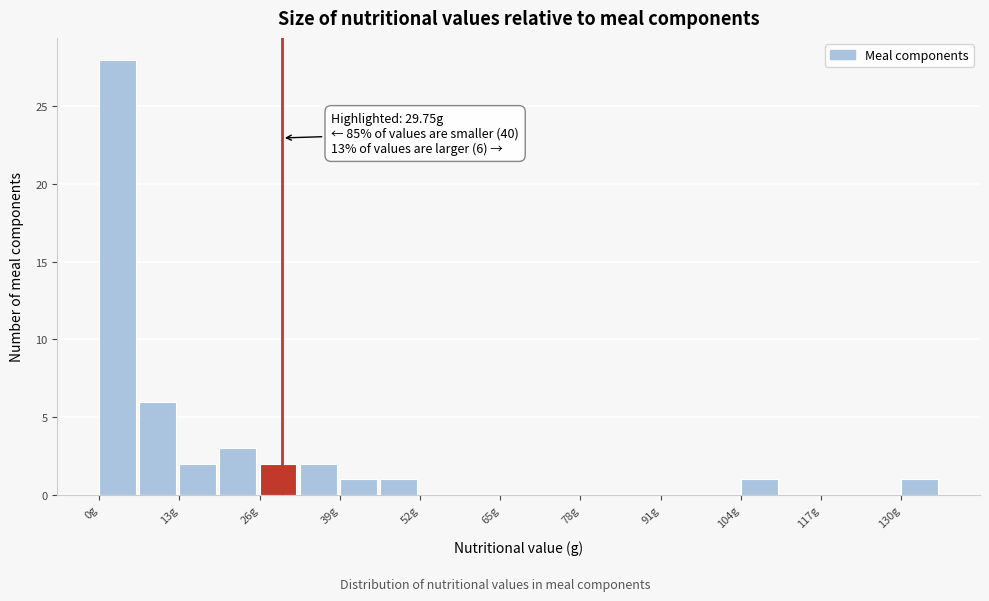

Around what value on the x-axis is the tallest bar? Give the approximate position of its centre, as read against the axis.

4